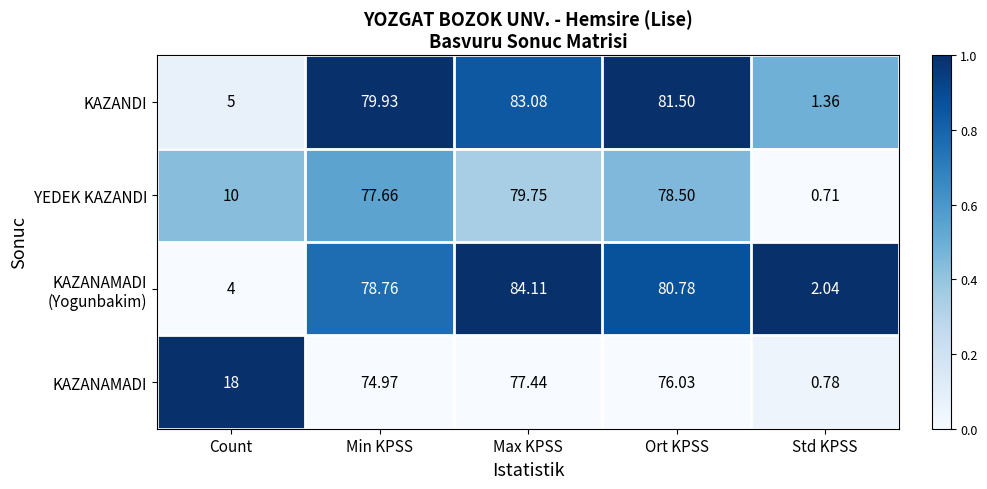

Rank the categories by KAZANDI value from lowest to highest.

Std KPSS, Count, Min KPSS, Ort KPSS, Max KPSS